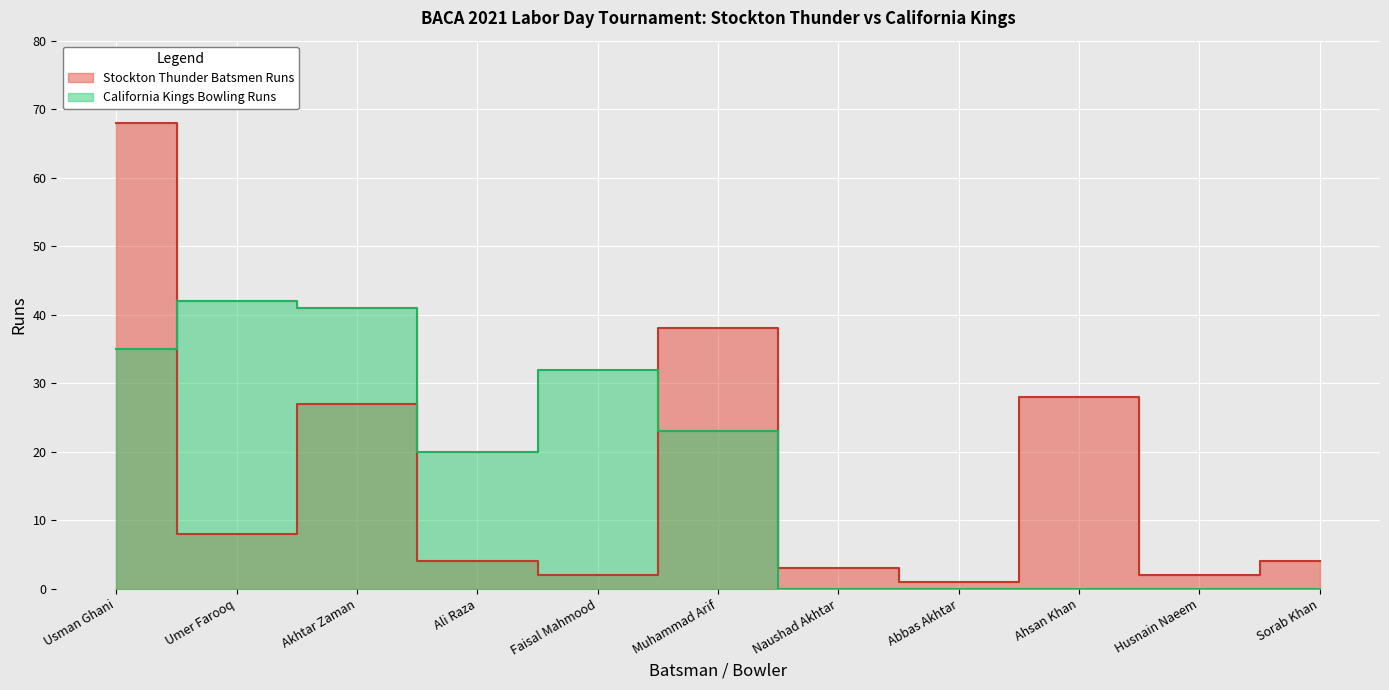

List the series in order of their overall mean, lowest first.

Stockton Thunder Batsmen Runs, California Kings Bowling Runs